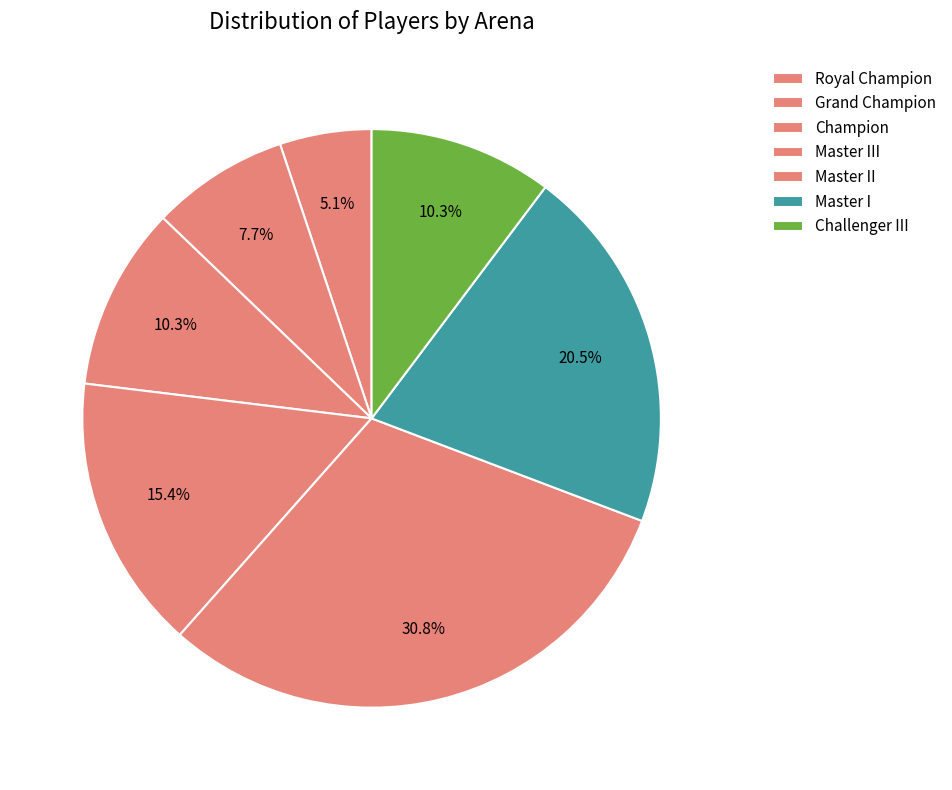

Count the number of slices in the pie.

7